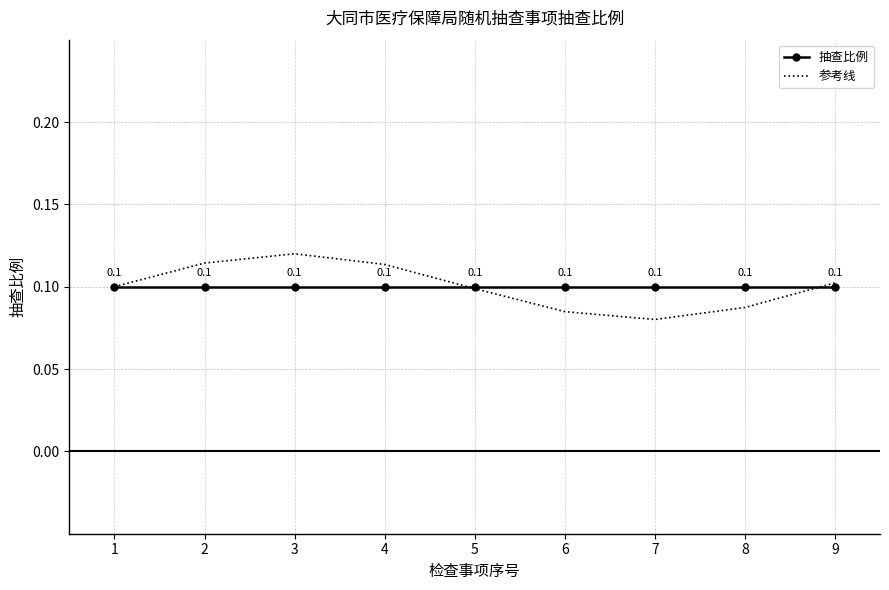

What is the sum of all 抽查比例 values?

0.9